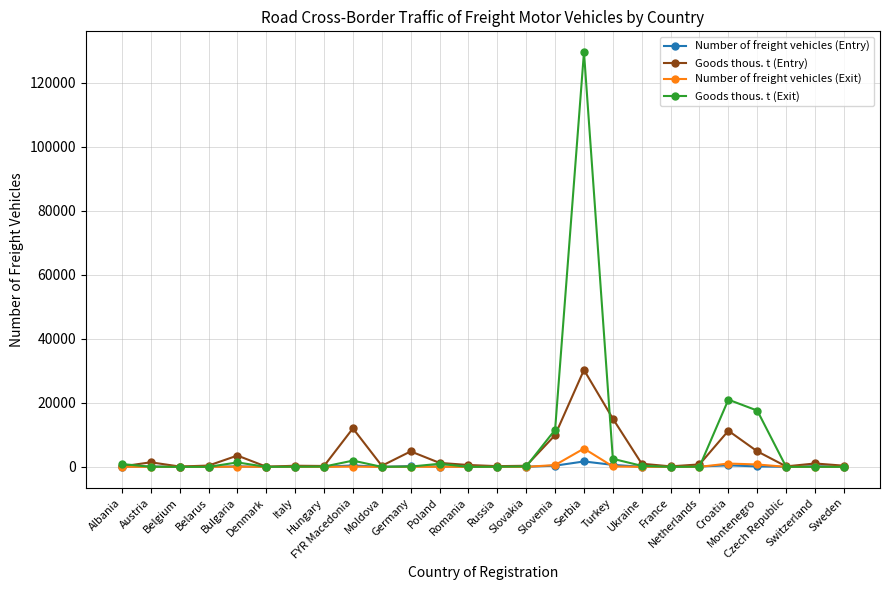

How many values in the Number of freight vehicles (Exit) series are below 8?

12